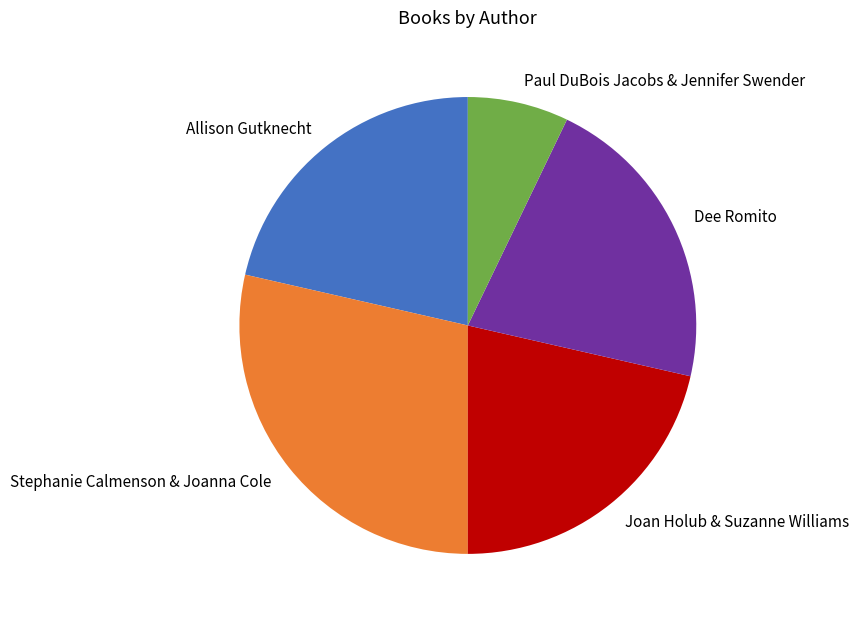

How many slices are in this pie chart?

5